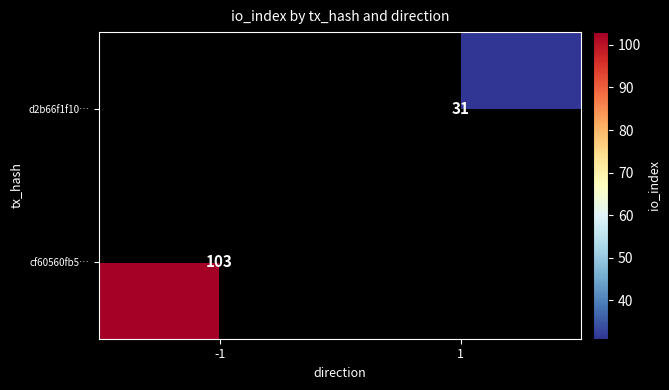

The value of d2b66f1f10… at 1 is 10. True or false?

False